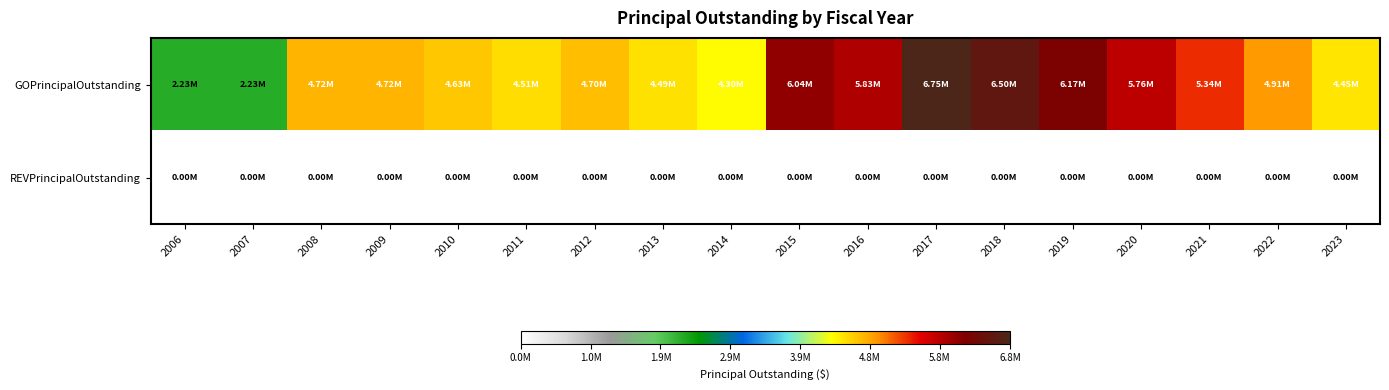

Which category has the lowest value across all series?

2006